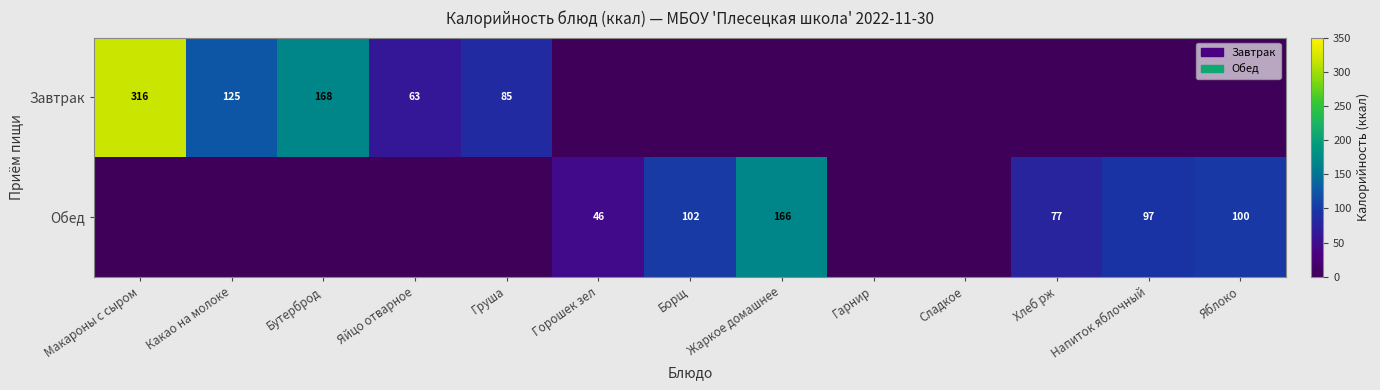

Is it true that Обед equals 23 at Хлеб рж?

False